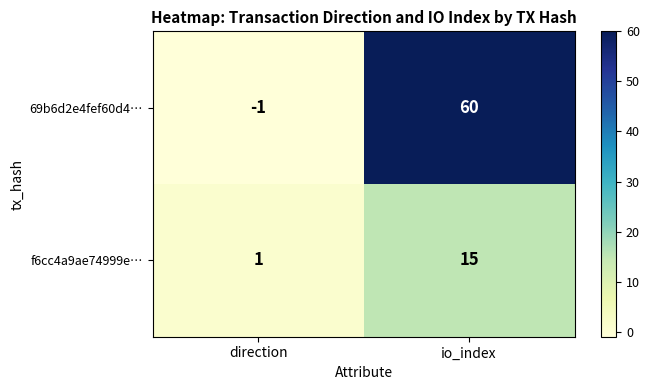

Which label corresponds to the largest value in the chart?

io_index